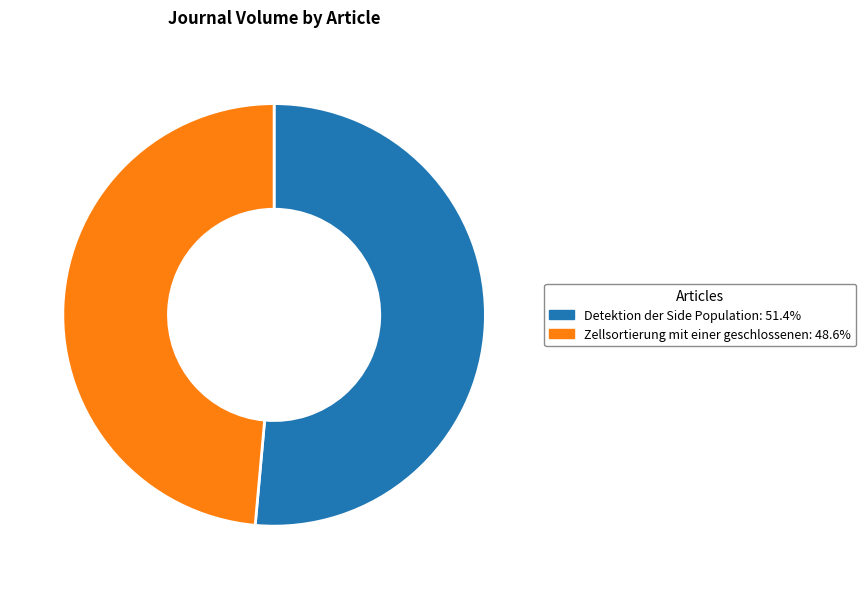

Count the number of slices in the pie.

2